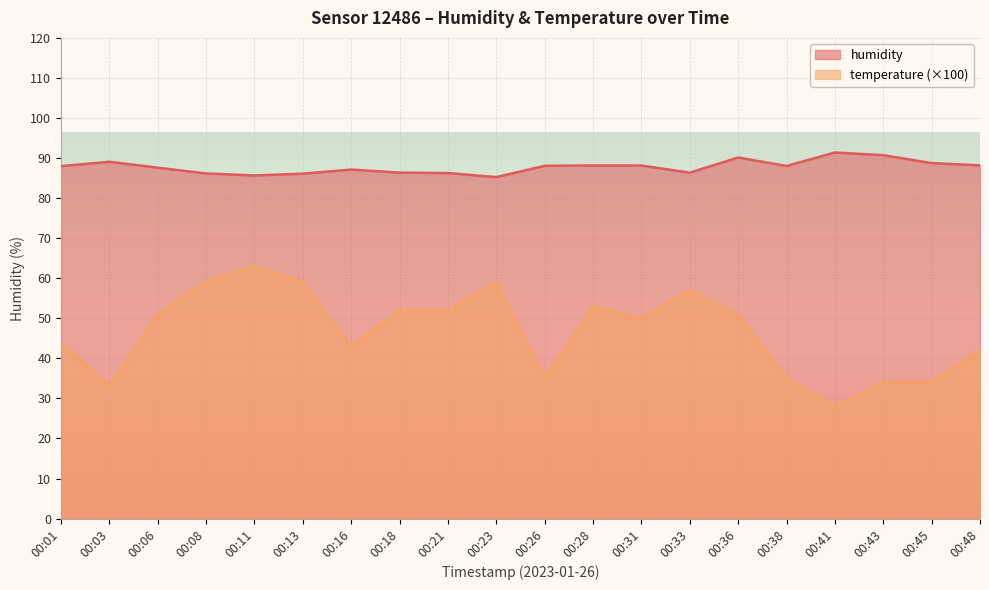

At which category is the sum across all series the highest?

00:11